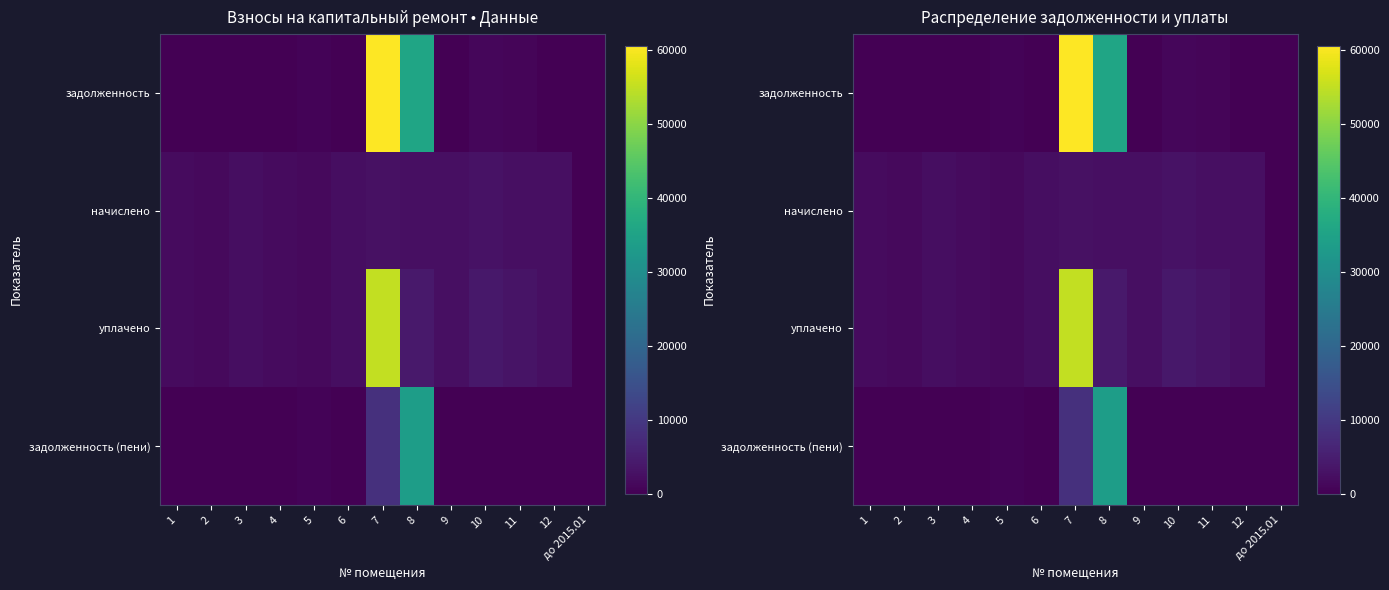

Which series has the largest range (max minus min)?

задолженность